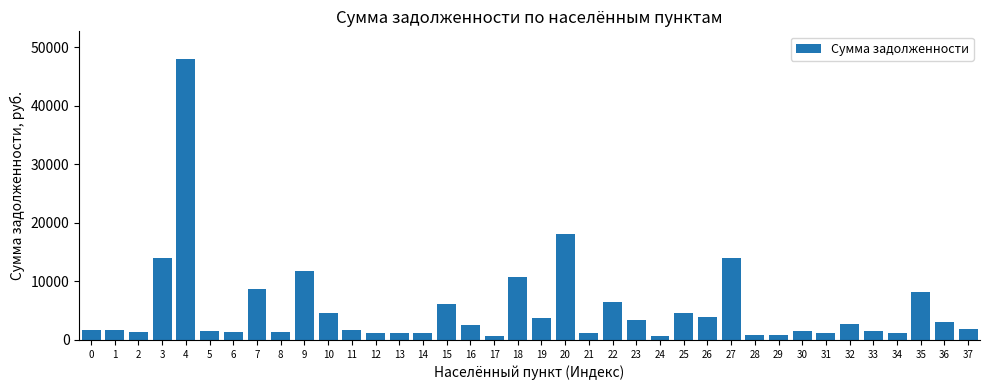

What is the ratio of the value at 15 to the value at 30?

4.1